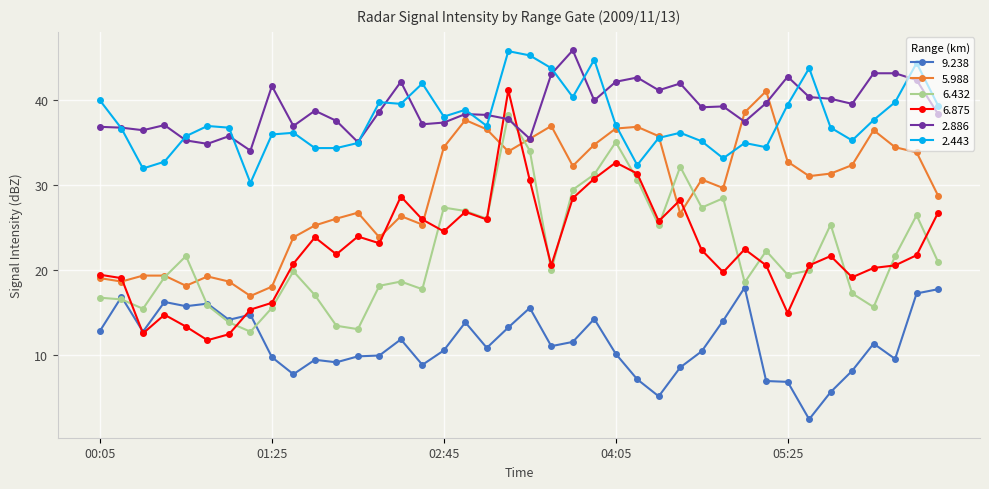

True or false: 9.238 has more than 1 points higher than both neighbors.

True